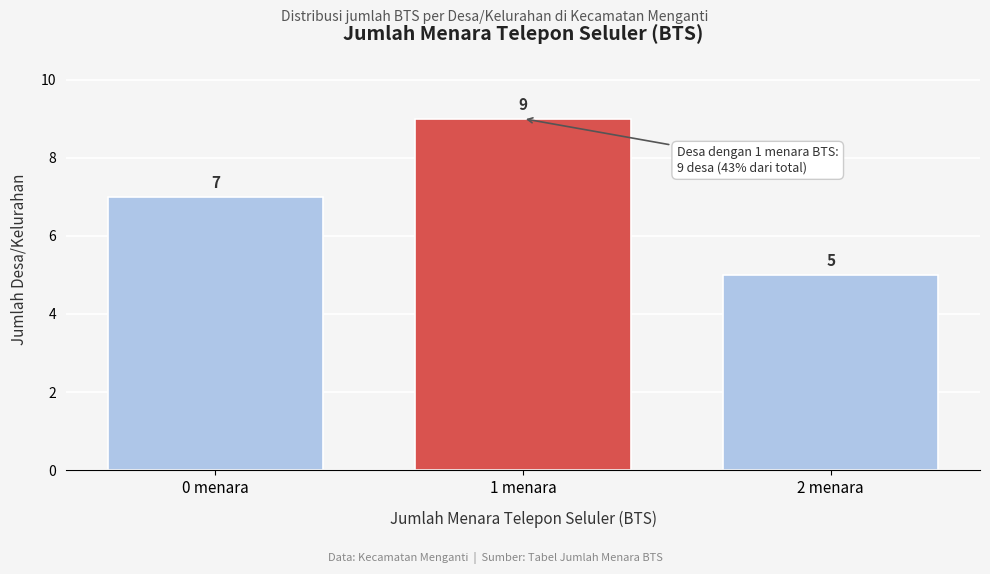

Reading left to right, list all the values displayed in this chart.

7	9	5